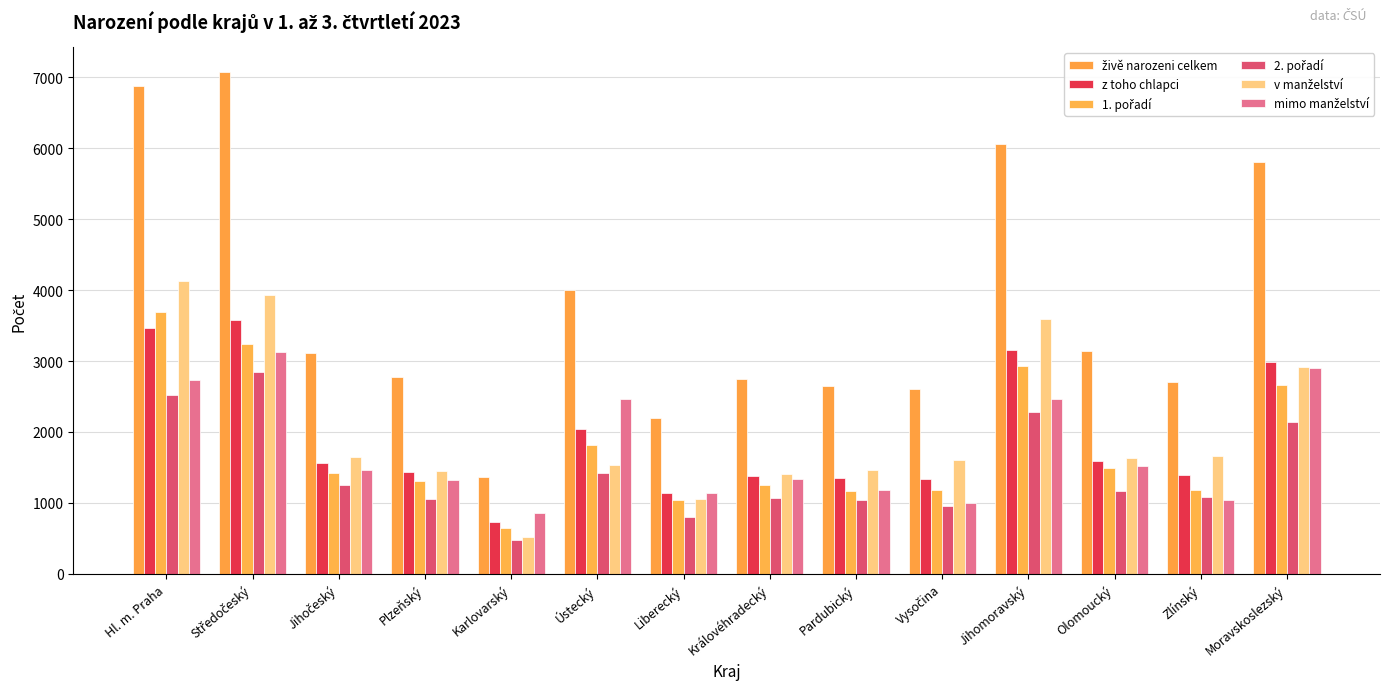

Reading right to left, list all the values displayed in this chart.

živě narozeni celkem: Moravskoslezský=5809	Zlínský=2700	Olomoucký=3141	Jihomoravský=6061	Vysočina=2600	Pardubický=2649	Královéhradecký=2748	Liberecký=2197	Ústecký=4007	Karlovarský=1372	Plzeňský=2774	Jihočeský=3115	Středočeský=7070	Hl. m. Praha=6873
z toho chlapci: Moravskoslezský=2983	Zlínský=1390	Olomoucký=1597	Jihomoravský=3159	Vysočina=1342	Pardubický=1347	Královéhradecký=1376	Liberecký=1142	Ústecký=2045	Karlovarský=731	Plzeňský=1432	Jihočeský=1568	Středočeský=3585	Hl. m. Praha=3472
1. pořadí: Moravskoslezský=2659	Zlínský=1180	Olomoucký=1491	Jihomoravský=2927	Vysočina=1176	Pardubický=1164	Královéhradecký=1259	Liberecký=1047	Ústecký=1815	Karlovarský=640	Plzeňský=1312	Jihočeský=1428	Středočeský=3243	Hl. m. Praha=3689
2. pořadí: Moravskoslezský=2144	Zlínský=1086	Olomoucký=1168	Jihomoravský=2289	Vysočina=950	Pardubický=1040	Královéhradecký=1071	Liberecký=796	Ústecký=1419	Karlovarský=483	Plzeňský=1059	Jihočeský=1253	Středočeský=2843	Hl. m. Praha=2521
v manželství: Moravskoslezský=2912	Zlínský=1661	Olomoucký=1627	Jihomoravský=3598	Vysočina=1599	Pardubický=1470	Královéhradecký=1410	Liberecký=1051	Ústecký=1541	Karlovarský=517	Plzeňský=1448	Jihočeský=1653	Středočeský=3939	Hl. m. Praha=4134
mimo manželství: Moravskoslezský=2897	Zlínský=1039	Olomoucký=1514	Jihomoravský=2463	Vysočina=1001	Pardubický=1179	Královéhradecký=1338	Liberecký=1146	Ústecký=2466	Karlovarský=855	Plzeňský=1326	Jihočeský=1462	Středočeský=3131	Hl. m. Praha=2739